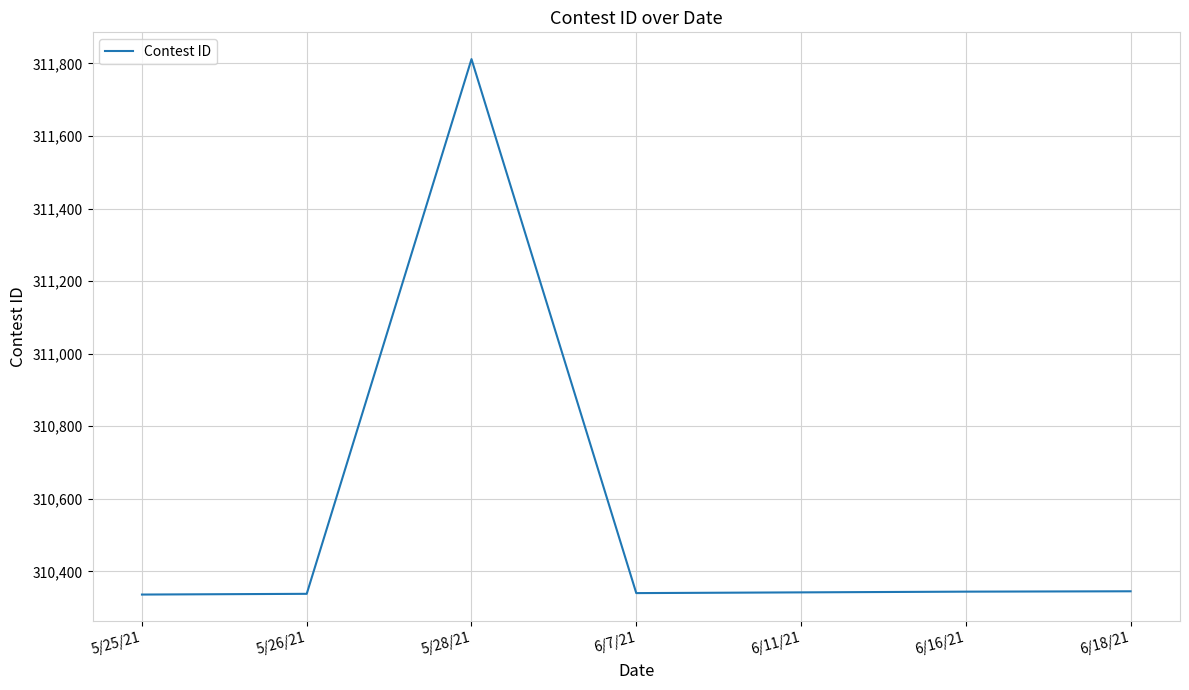

What position from the left is 6/7/21?

4